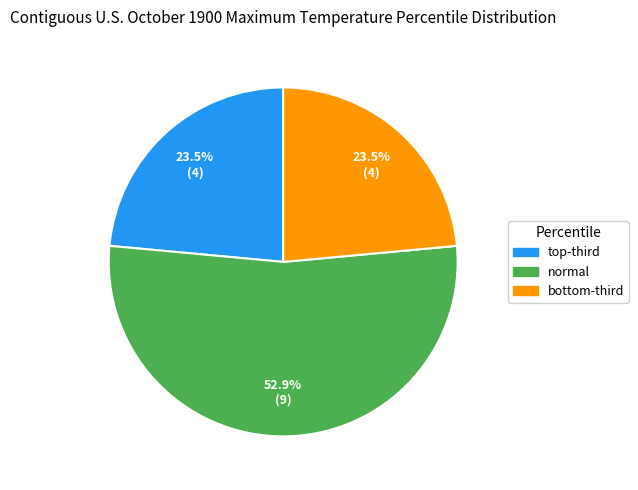

Does any single category account for the majority?

Yes